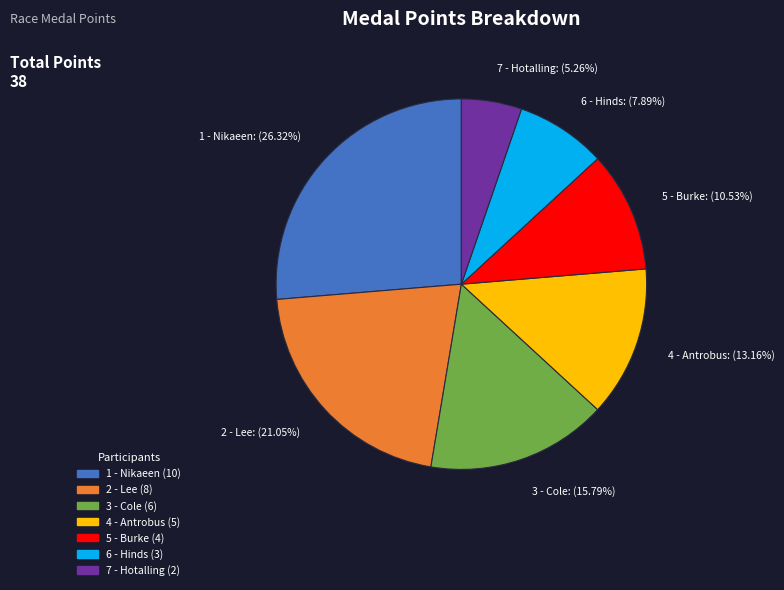

Count the number of slices in the pie.

7